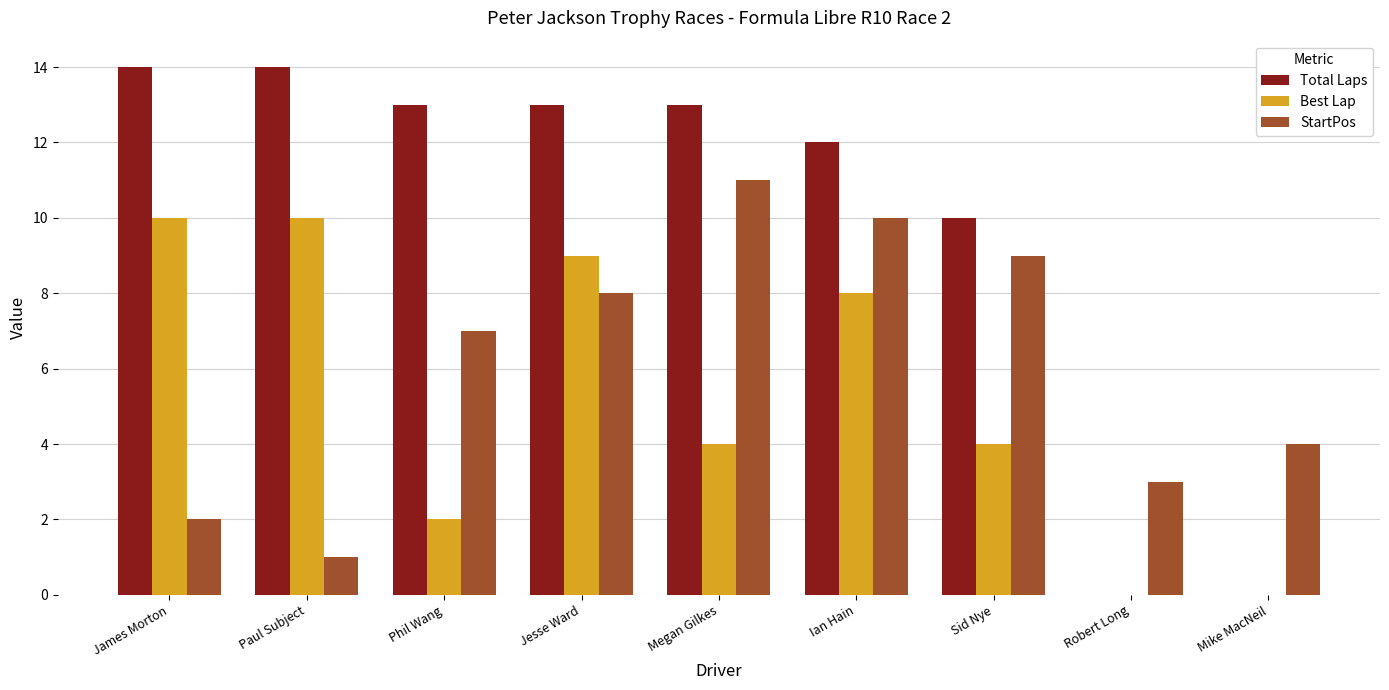

Does the chart contain stacked bars?

No